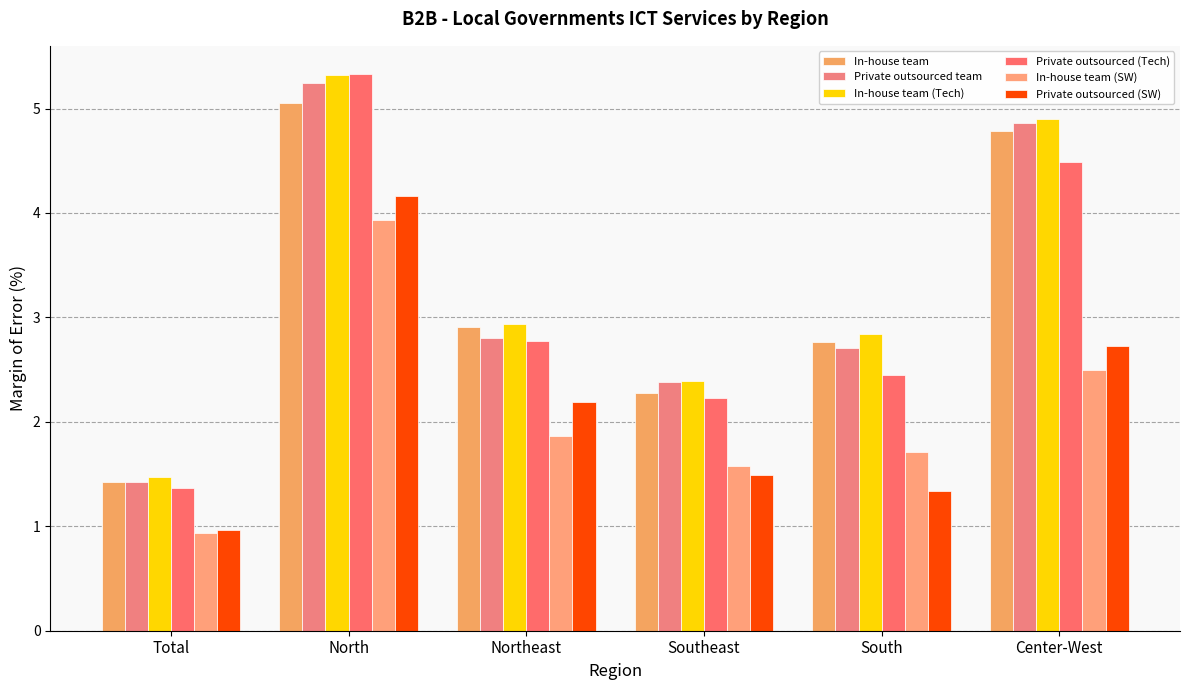

What is the approximate value of Private outsourced (SW) at Center-West?

2.7